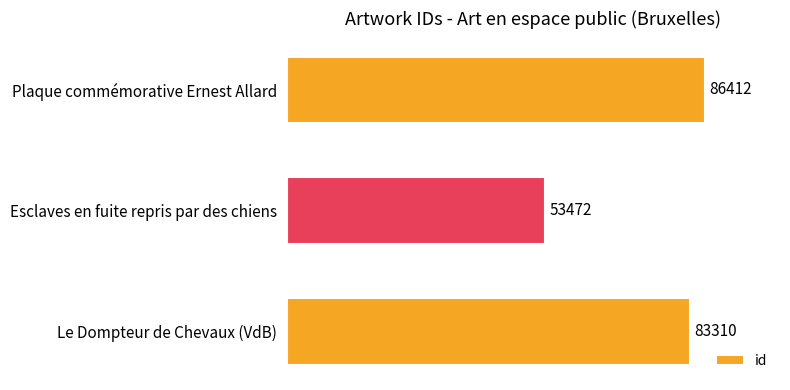

Where is the data nearest to the value 69942?

Le Dompteur de Chevaux (VdB)